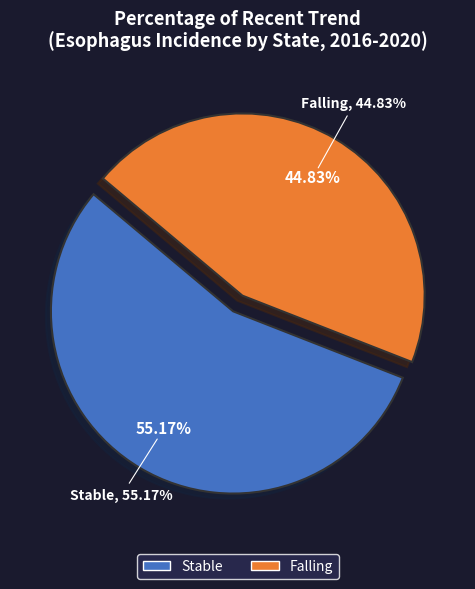

Combined, what portion of the pie is stable and falling?

100.0%